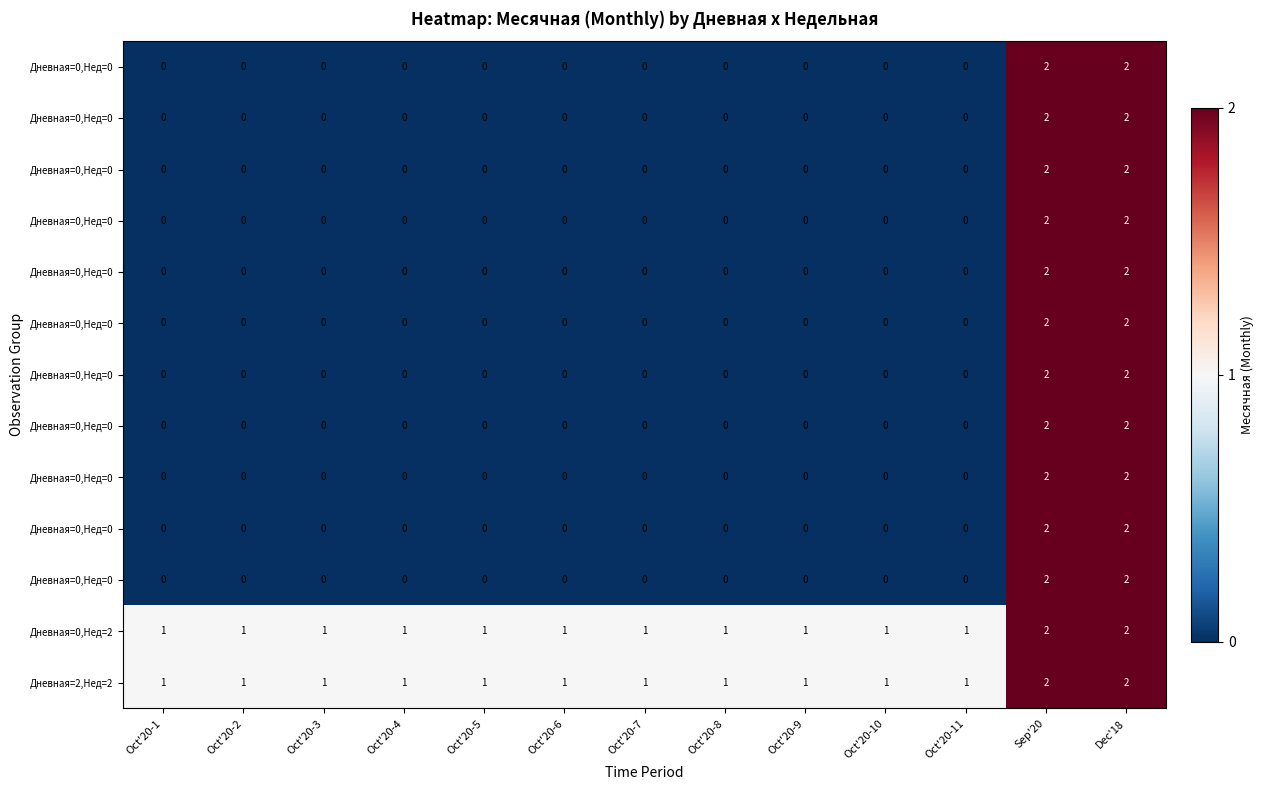

How many distinct data groups are displayed?

13